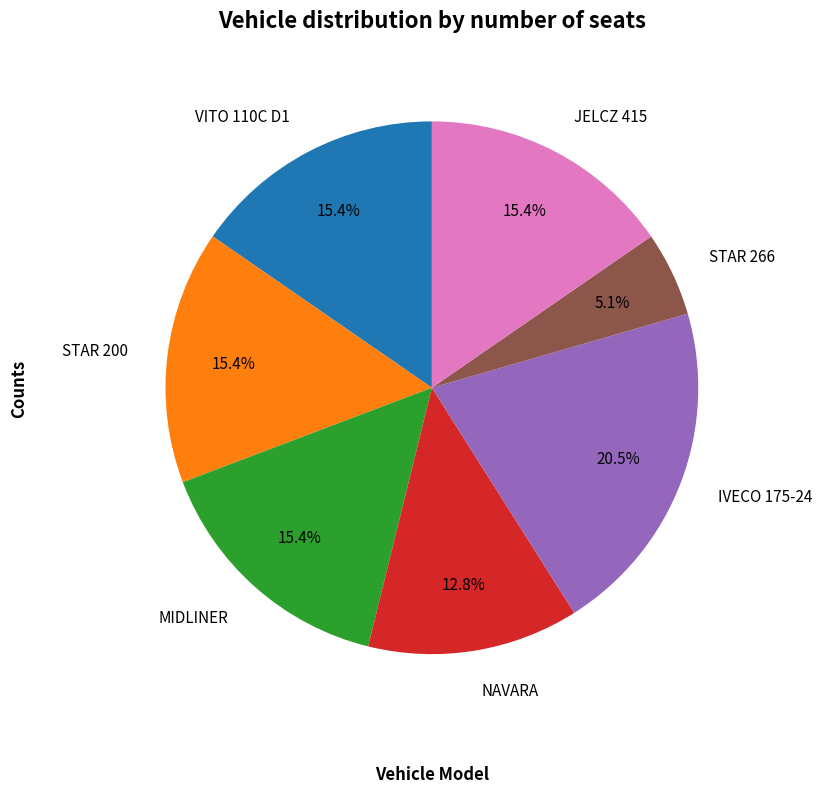

Is there a majority slice in this chart?

No